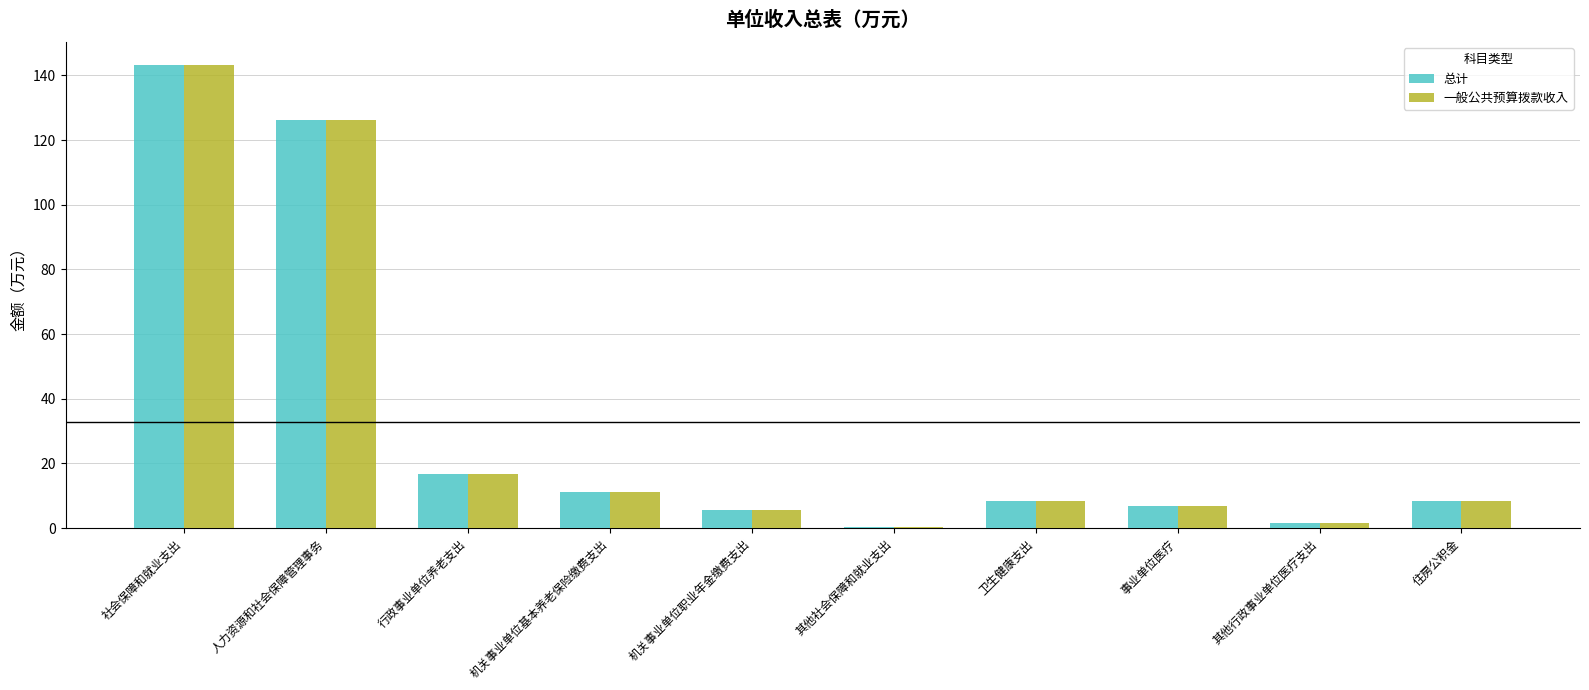

The value of 一般公共预算拨款收入 at 机关事业单位基本养老保险缴费支出 is 11.1. True or false?

True